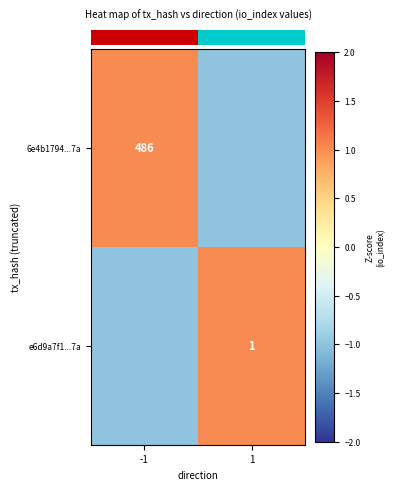

How many data points in row_1 are less than 1?

1